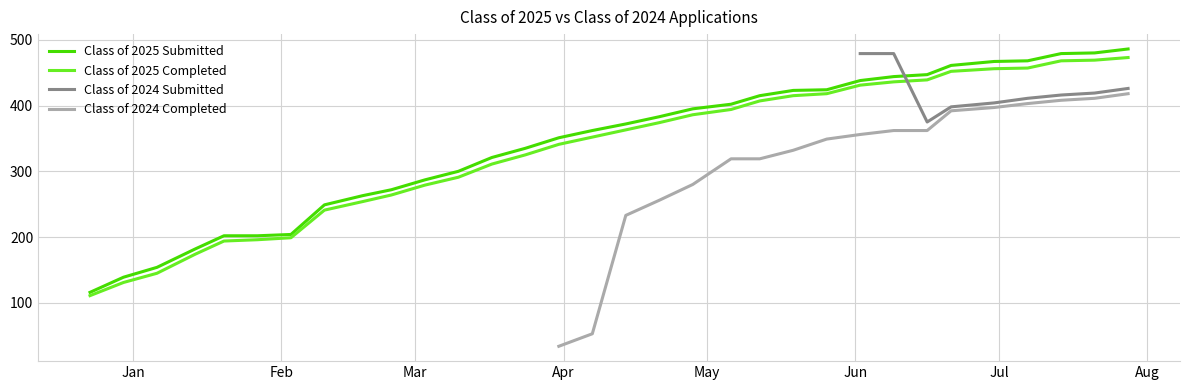

The value of Class of 2025 Submitted at 05/19/2025 is 423. True or false?

True